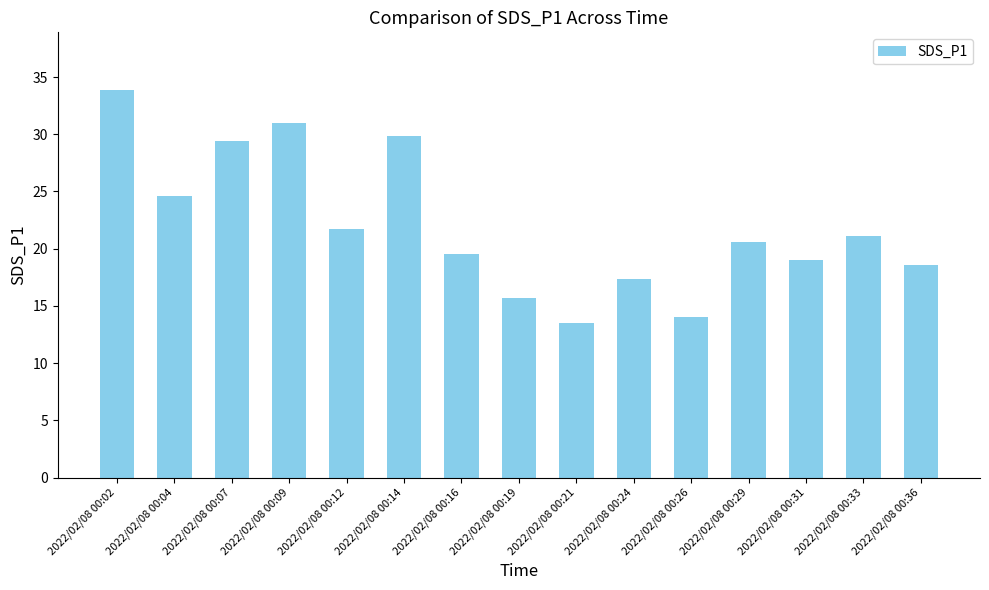

True or false: the data shows 18.6 at 2022/02/08 00:36.

True